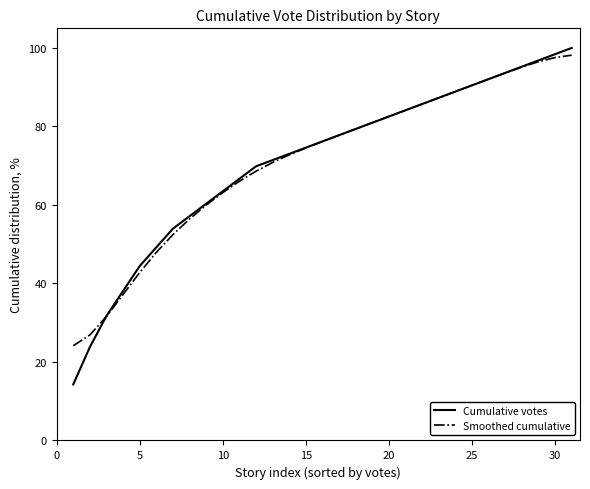

Reading right to left, extract all data points from this chart.

Cumulative votes: 100.0	98.4	96.8	95.2	93.7	92.1	90.5	88.9	87.3	85.7	84.1	82.5	81.0	79.4	77.8	76.2	74.6	73.0	71.4	69.8	66.7	63.5	60.3	57.1	54.0	49.2	44.4	38.1	31.7	23.8	14.3
Smoothed cumulative: 98.2	97.6	96.5	95.1	93.6	92.1	90.5	88.9	87.3	85.7	84.1	82.5	81.0	79.4	77.8	76.2	74.5	72.8	70.8	68.6	66.0	63.2	60.0	56.4	52.5	47.9	42.8	37.2	31.6	26.9	24.1